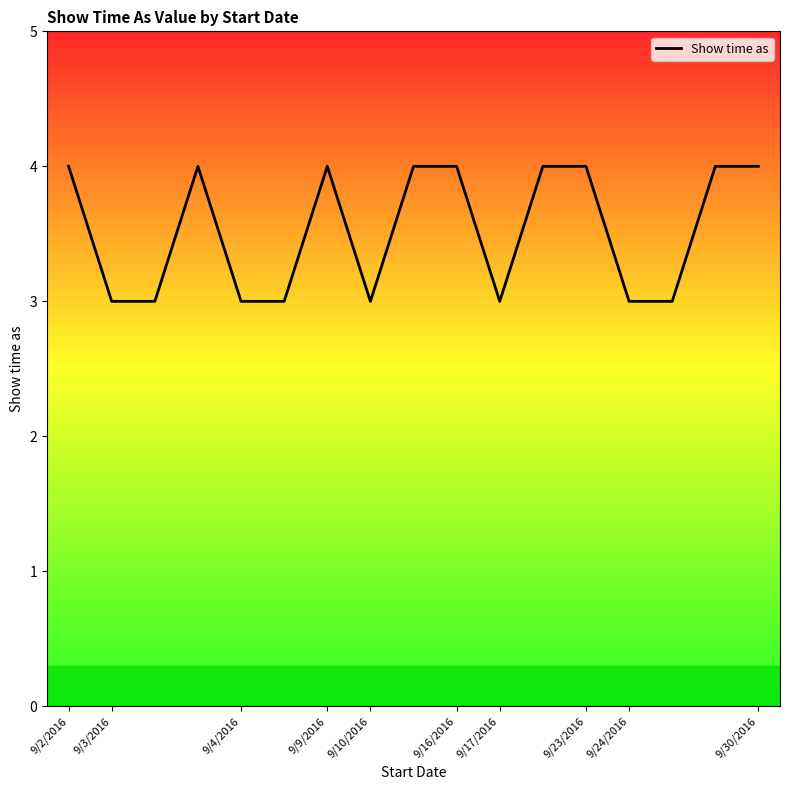

What is the minimum value shown in the chart?

3